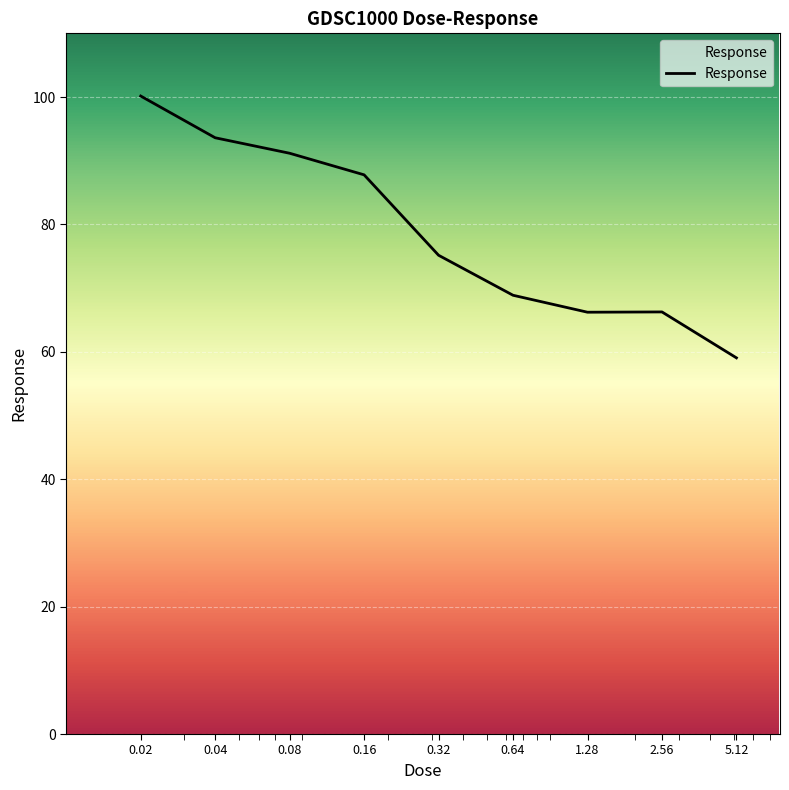

What is the smallest value displayed?

59.1